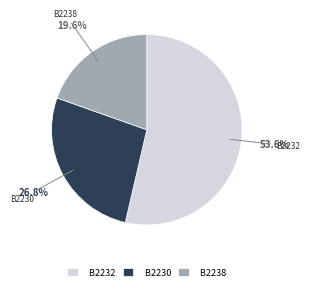

What is the largest slice in the pie chart?

B2232